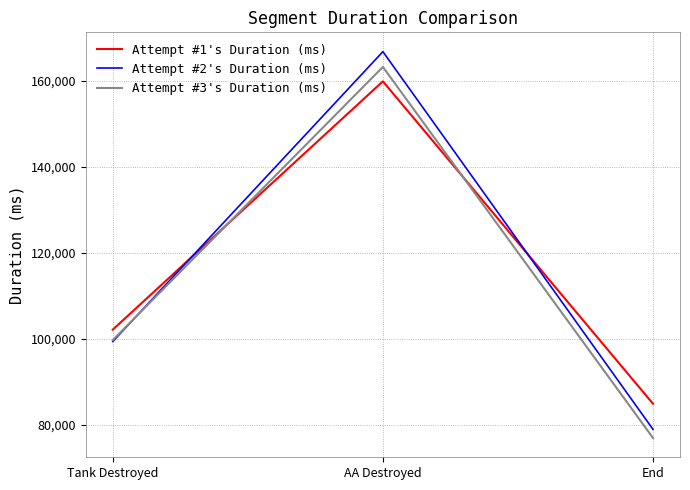

Is it true that Attempt #3's Duration (ms) equals 99722 at Tank Destroyed?

True